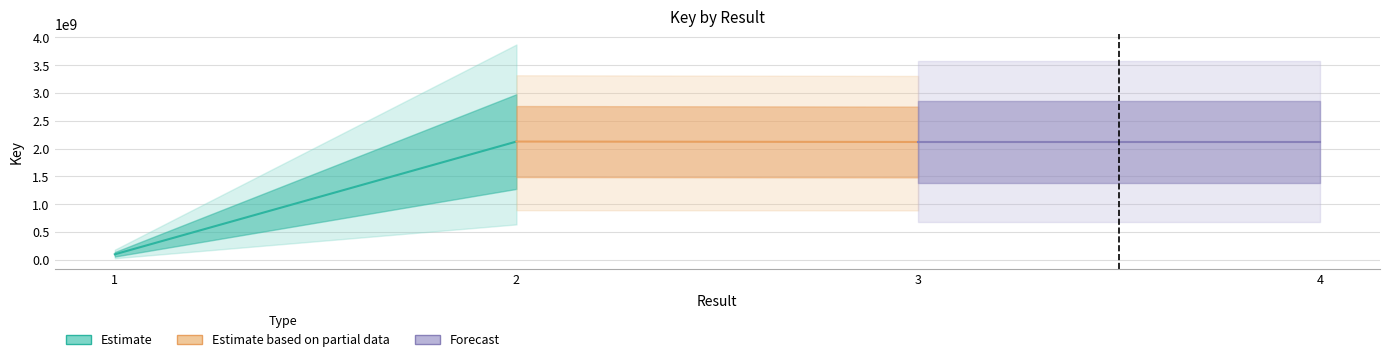

What is the change in value from 2 to 3?

-7756847